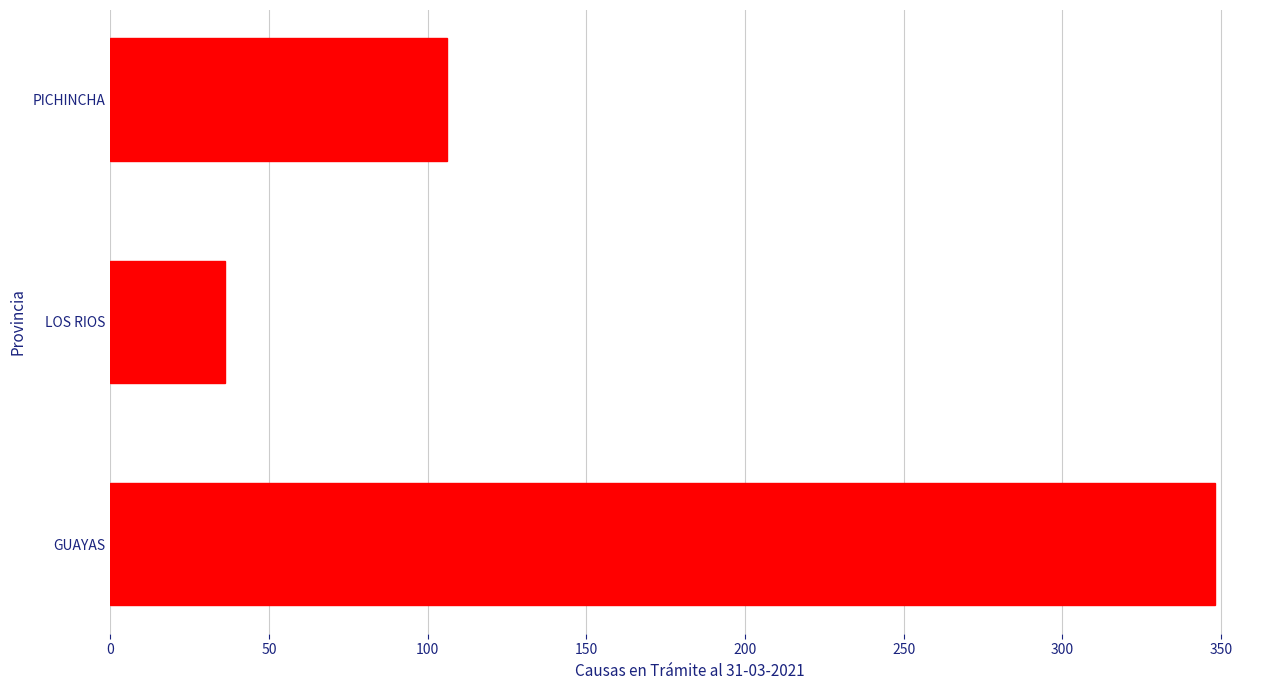

Rank the categories by value from lowest to highest.

LOS RIOS, PICHINCHA, GUAYAS